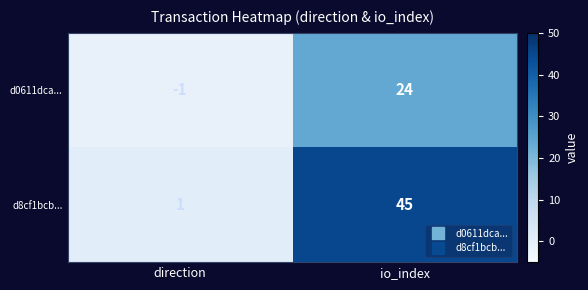

What is the difference between the d0611dca... values at io_index and direction?

25